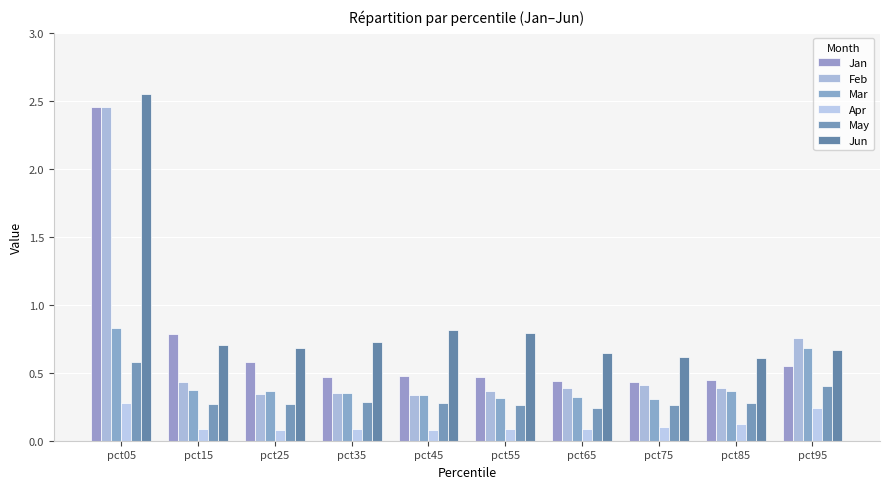

What is the difference between the highest and lowest values at pct95?

0.5